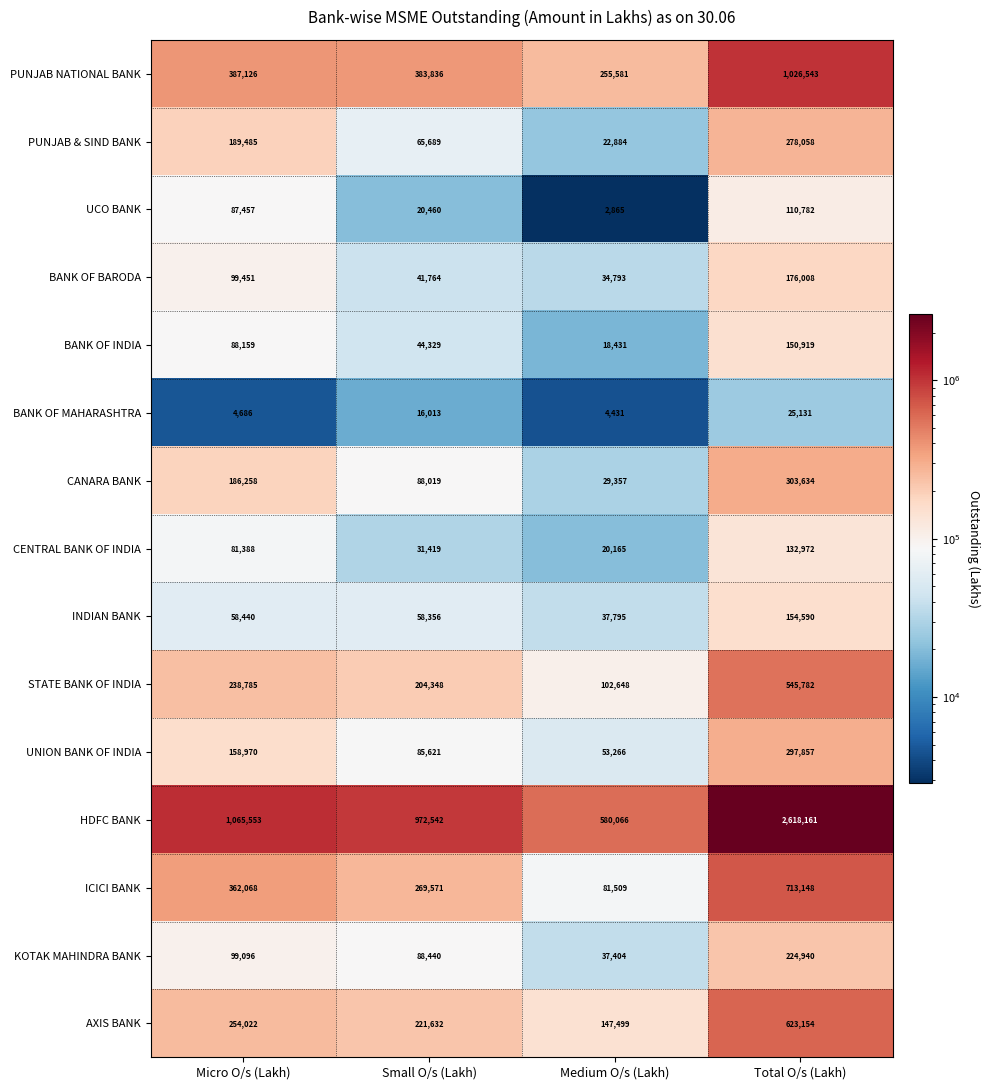

The CENTRAL BANK OF INDIA series shows 20165 at Medium O/s (Lakh). True or false?

True